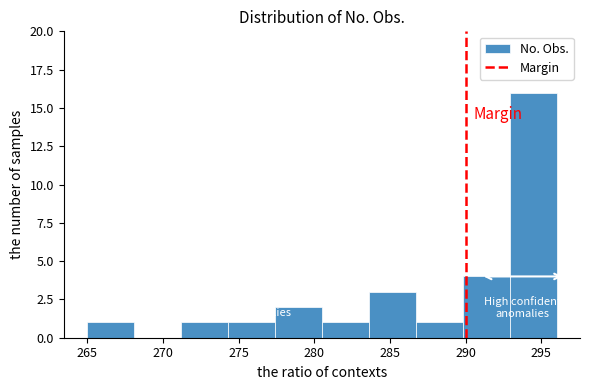

Which range on the x-axis has the tallest bar?

292.9 to 296.0